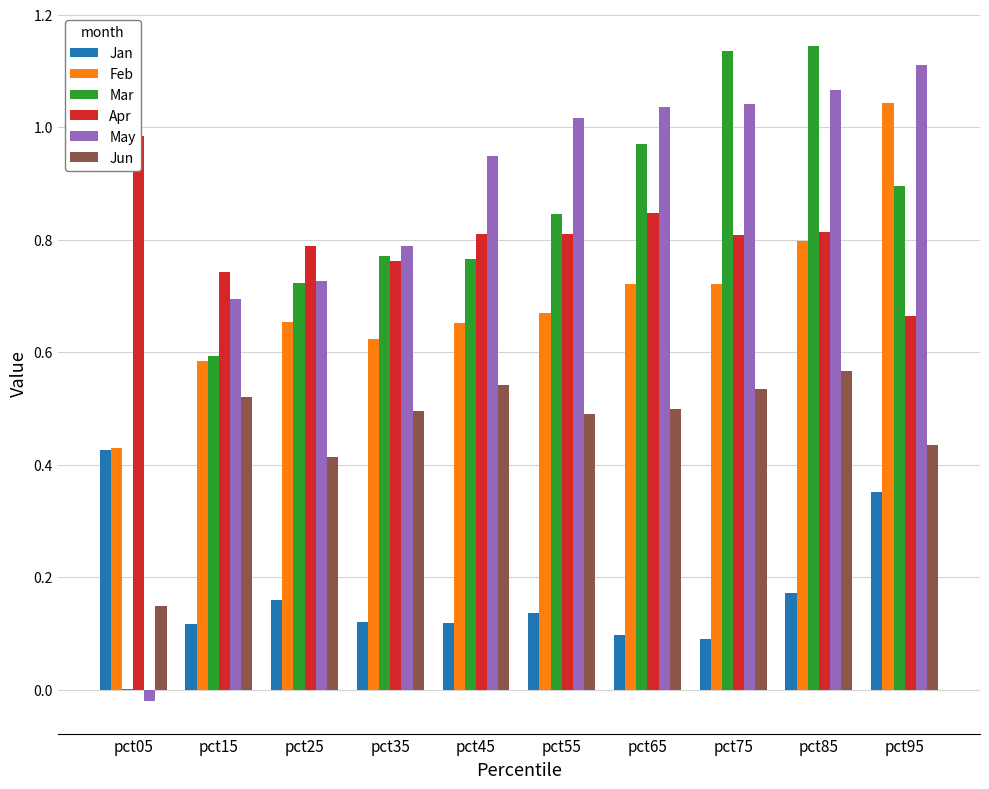

What is the value of the Feb bar at the 5th from the left?

0.7